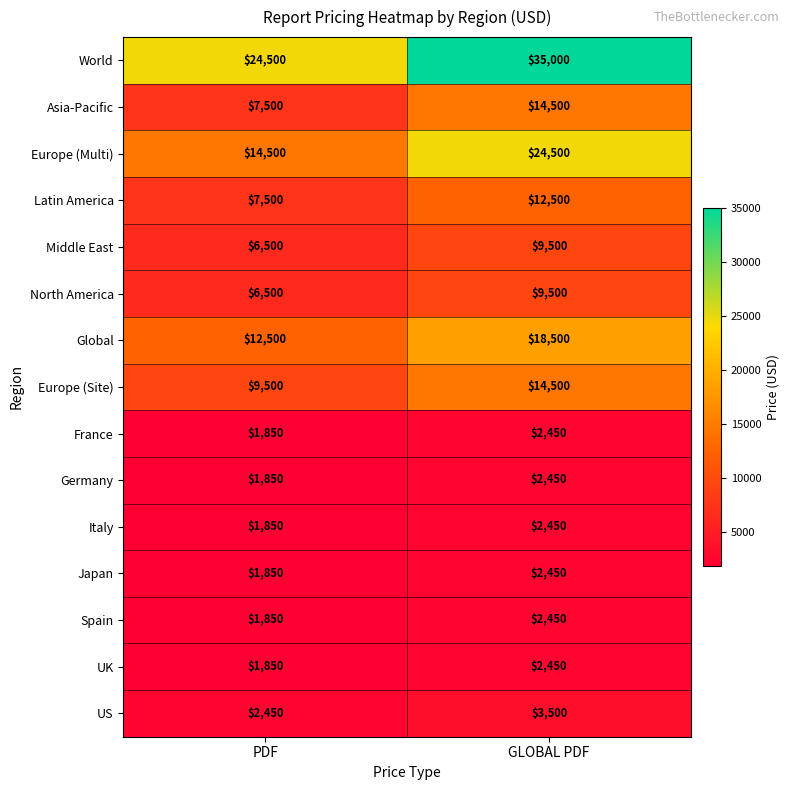

Reading left to right, list all the values displayed in this chart.

World: 24500	35000
Asia-Pacific: 7500	14500
Europe (Multi): 14500	24500
Latin America: 7500	12500
Middle East: 6500	9500
North America: 6500	9500
Global: 12500	18500
Europe (Site): 9500	14500
France: 1850	2450
Germany: 1850	2450
Italy: 1850	2450
Japan: 1850	2450
Spain: 1850	2450
UK: 1850	2450
US: 2450	3500